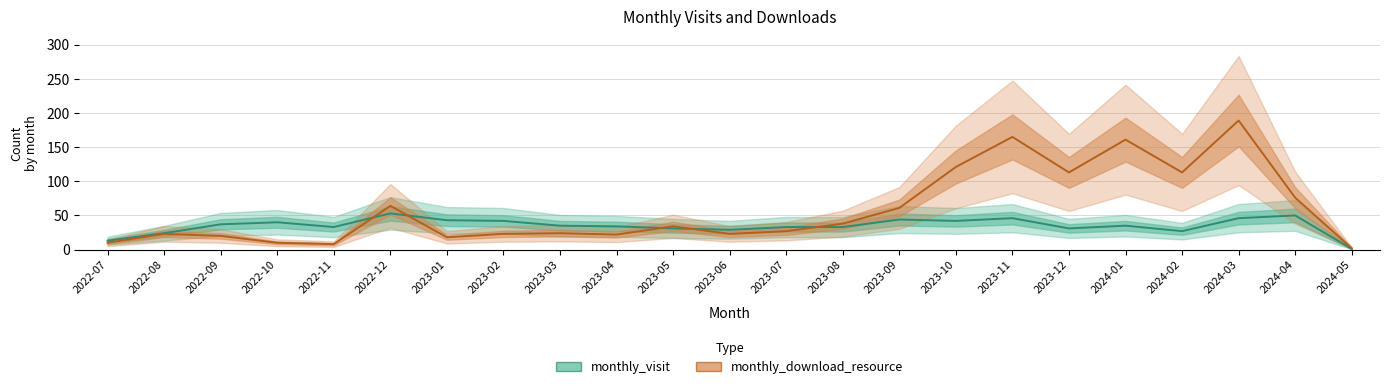

How many times do monthly_download_resource and monthly_visit cross each other?

5